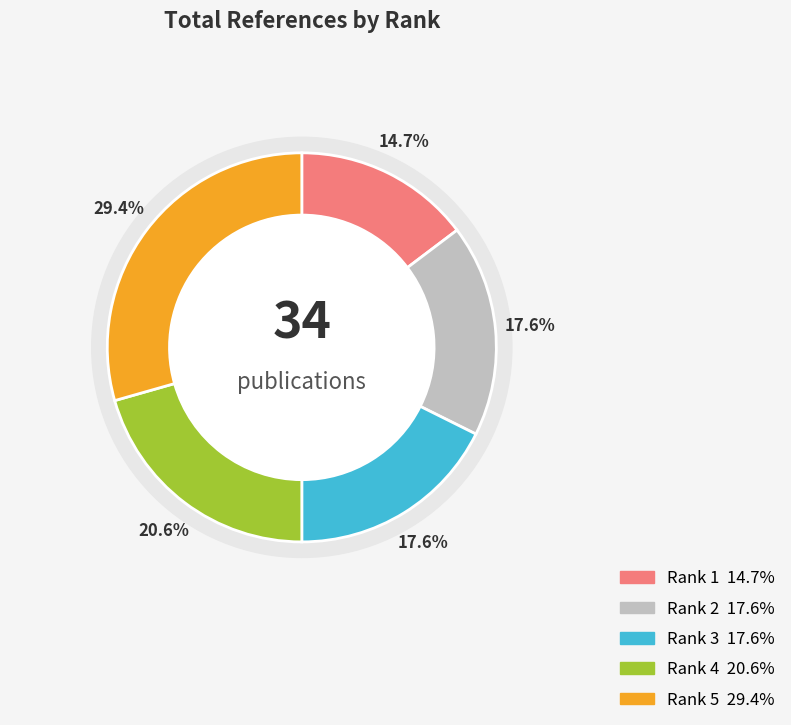

What is the largest slice in the pie chart?

Rank 5